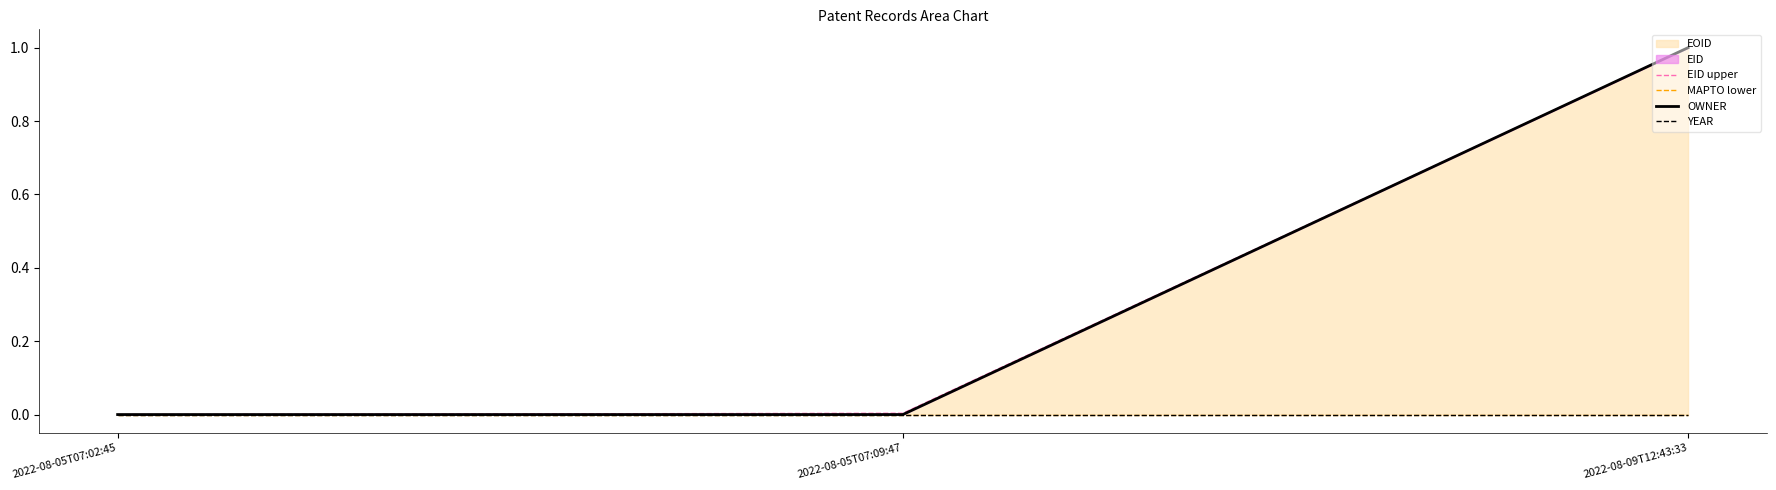

Is it true that EID upper equals 0.0 at 2022-08-05T07:02:45?

True